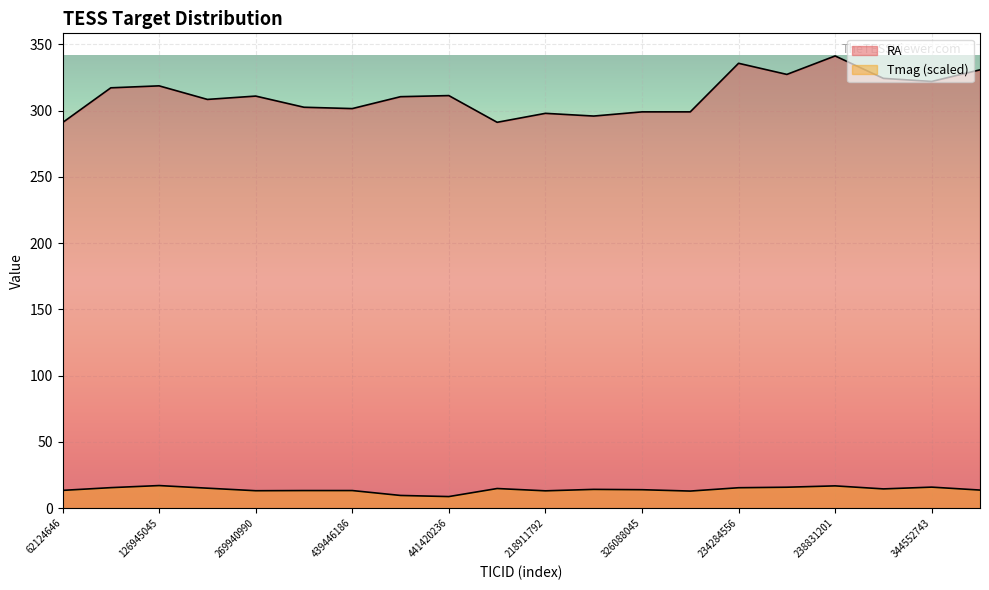

What is the average value of the RA series?

311.8